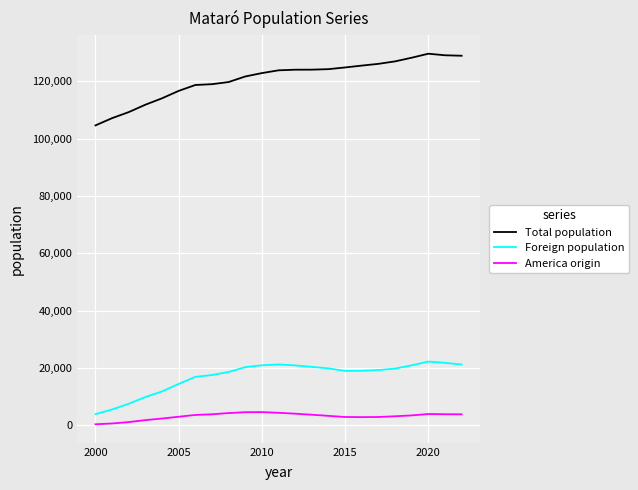

What is the maximum value for Total population?

129661